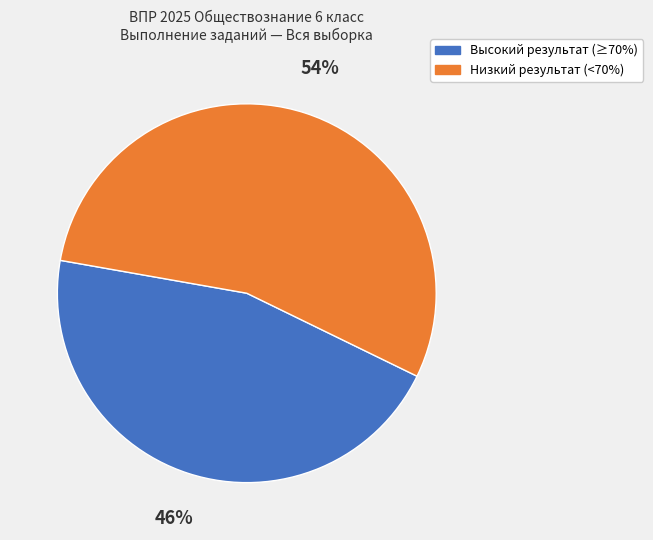

Is there any slice that represents more than half of the pie?

Yes